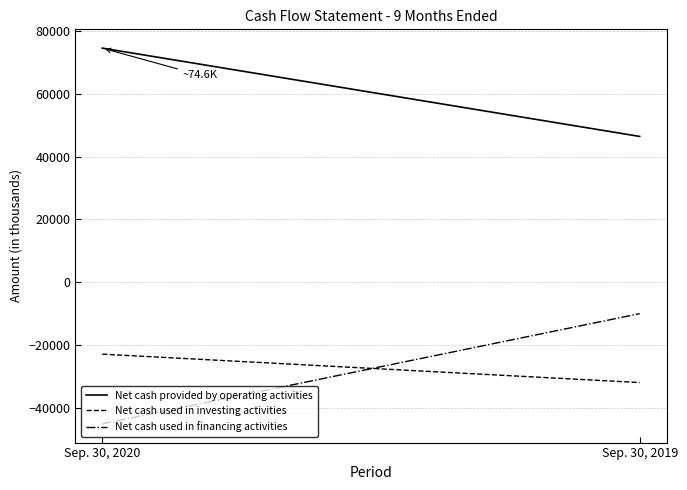

Is this an area chart (filled region under the line)?

No